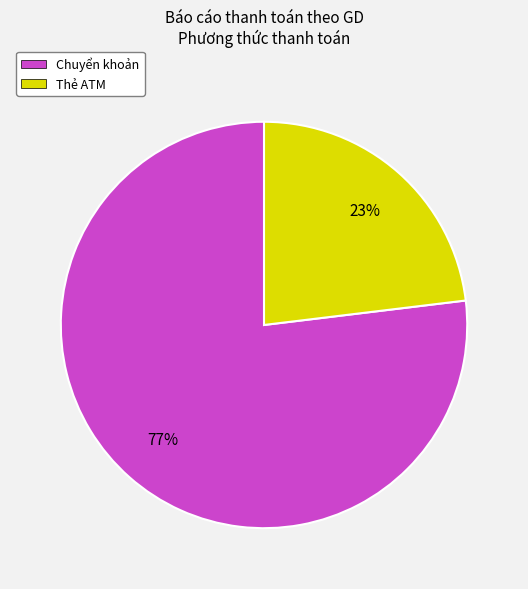

Does Thẻ ATM account for over 50% of the chart?

No